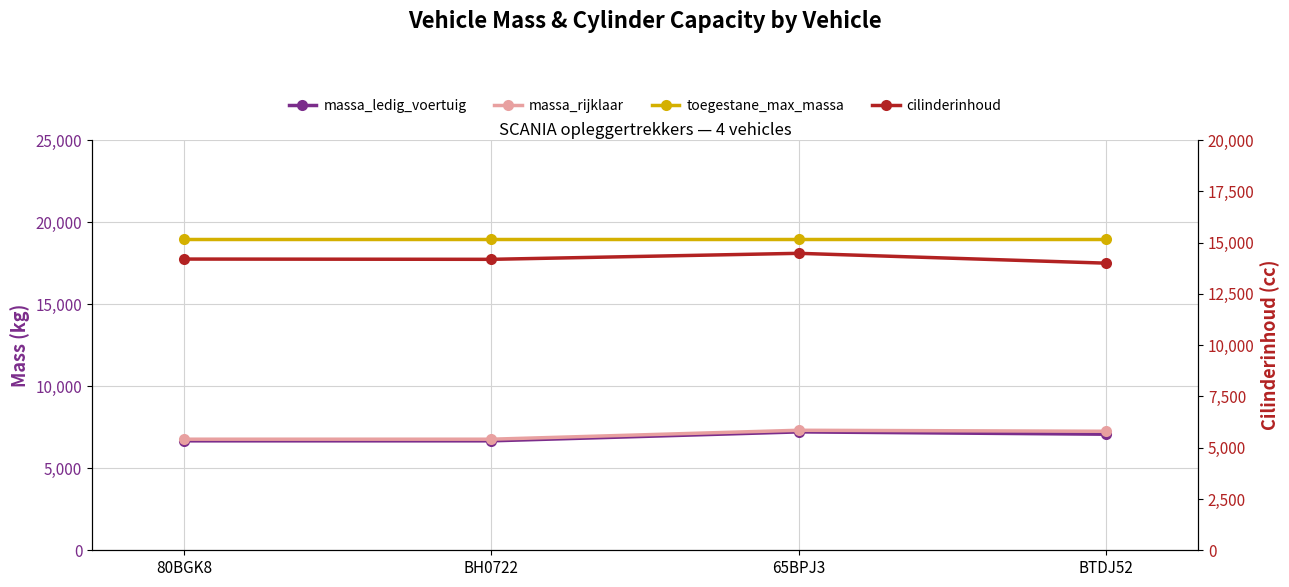

What are all the series names shown in the legend?

massa_ledig_voertuig, massa_rijklaar, toegestane_max_massa, cilinderinhoud